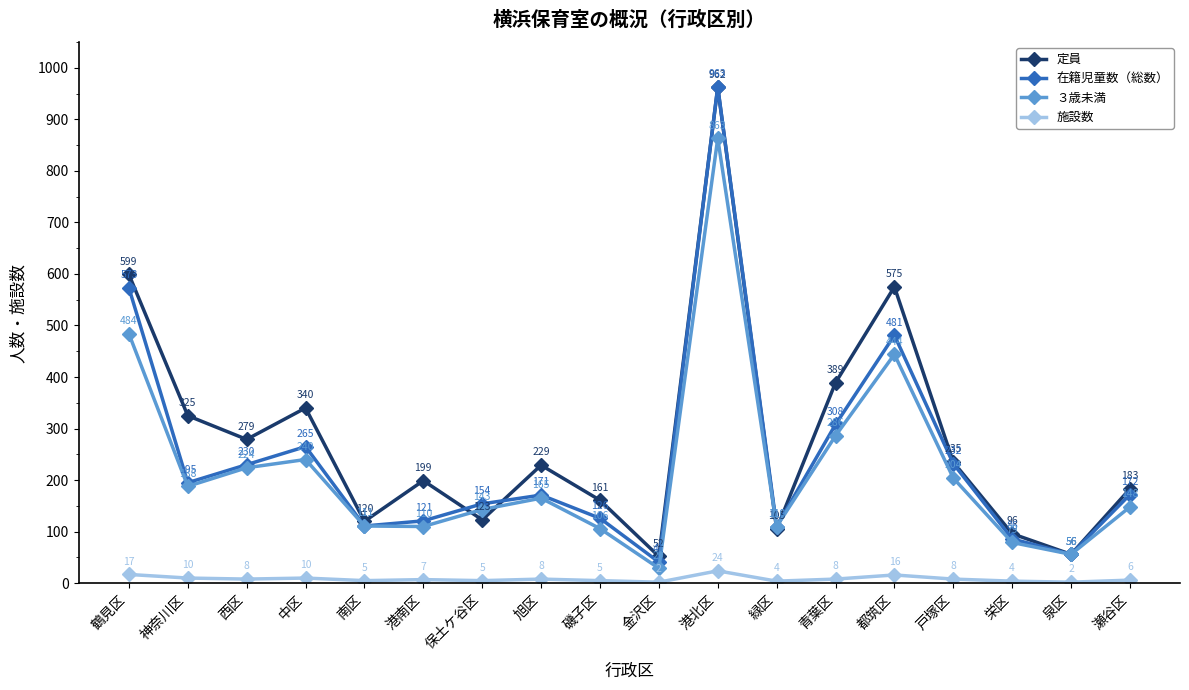

Reading left to right, transcribe all the data shown in this chart.

定員: 鶴見区=599	神奈川区=325	西区=279	中区=340	南区=120	港南区=199	保土ケ谷区=123	旭区=229	磯子区=161	金沢区=52	港北区=962	緑区=105	青葉区=389	都筑区=575	戸塚区=235	栄区=96	泉区=56	瀬谷区=183
在籍児童数（総数）: 鶴見区=573	神奈川区=195	西区=230	中区=265	南区=111	港南区=121	保土ケ谷区=154	旭区=171	磯子区=126	金沢区=41	港北区=963	緑区=110	青葉区=308	都筑区=481	戸塚区=232	栄区=86	泉区=56	瀬谷区=172
３歳未満: 鶴見区=484	神奈川区=188	西区=224	中区=240	南区=111	港南区=110	保土ケ谷区=143	旭区=165	磯子区=106	金沢区=29	港北区=863	緑区=110	青葉区=286	都筑区=444	戸塚区=204	栄区=79	泉区=56	瀬谷区=148
施設数: 鶴見区=17	神奈川区=10	西区=8	中区=10	南区=5	港南区=7	保土ケ谷区=5	旭区=8	磯子区=5	金沢区=2	港北区=24	緑区=4	青葉区=8	都筑区=16	戸塚区=8	栄区=4	泉区=2	瀬谷区=6